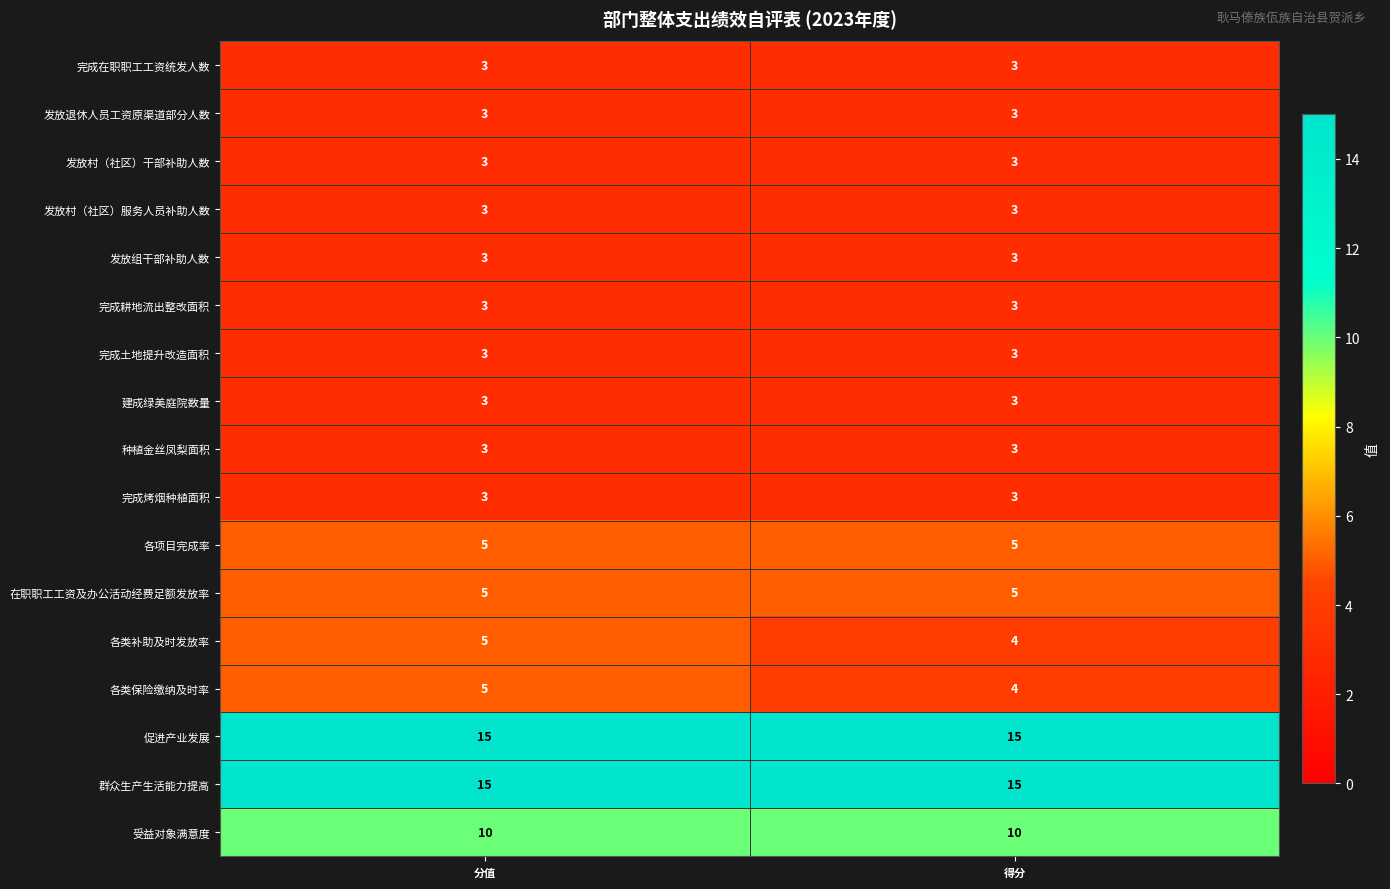

What is the approximate value of 各项目完成率 at 得分?

5